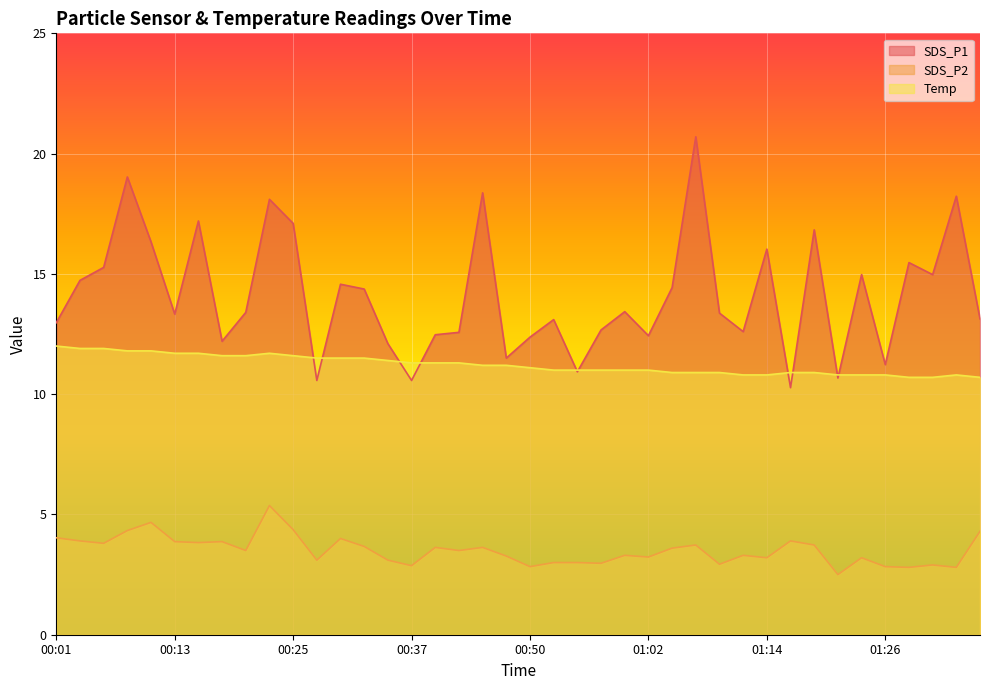

Reading left to right, what are all the values shown in this chart?

SDS_P1: 00:01=13.0	00:03=14.7	00:05=15.3	00:08=19.0	00:10=16.3	00:13=13.3	00:15=17.2	00:18=12.2	00:20=13.4	00:23=18.1	00:25=17.1	00:28=10.6	00:30=14.6	00:32=14.4	00:35=12.1	00:37=10.6	00:40=12.5	00:42=12.6	00:45=18.4	00:47=11.5	00:50=12.4	00:52=13.1	00:54=10.9	00:57=12.7	00:59=13.4	01:02=12.4	01:04=14.4	01:07=20.7	01:09=13.4	01:12=12.6	01:14=16.0	01:17=10.3	01:19=16.8	01:22=10.7	01:24=15.0	01:26=11.2	01:29=15.5	01:31=15.0	01:34=18.2	01:36=13.1
SDS_P2: 00:01=4.0	00:03=3.9	00:05=3.8	00:08=4.3	00:10=4.7	00:13=3.9	00:15=3.8	00:18=3.9	00:20=3.5	00:23=5.4	00:25=4.4	00:28=3.1	00:30=4.0	00:32=3.7	00:35=3.1	00:37=2.9	00:40=3.6	00:42=3.5	00:45=3.6	00:47=3.3	00:50=2.8	00:52=3.0	00:54=3.0	00:57=3.0	00:59=3.3	01:02=3.2	01:04=3.6	01:07=3.7	01:09=2.9	01:12=3.3	01:14=3.2	01:17=3.9	01:19=3.7	01:22=2.5	01:24=3.2	01:26=2.8	01:29=2.8	01:31=2.9	01:34=2.8	01:36=4.3
Temp: 00:01=12.0	00:03=11.9	00:05=11.9	00:08=11.8	00:10=11.8	00:13=11.7	00:15=11.7	00:18=11.6	00:20=11.6	00:23=11.7	00:25=11.6	00:28=11.5	00:30=11.5	00:32=11.5	00:35=11.4	00:37=11.3	00:40=11.3	00:42=11.3	00:45=11.2	00:47=11.2	00:50=11.1	00:52=11.0	00:54=11.0	00:57=11.0	00:59=11.0	01:02=11.0	01:04=10.9	01:07=10.9	01:09=10.9	01:12=10.8	01:14=10.8	01:17=10.9	01:19=10.9	01:22=10.8	01:24=10.8	01:26=10.8	01:29=10.7	01:31=10.7	01:34=10.8	01:36=10.7